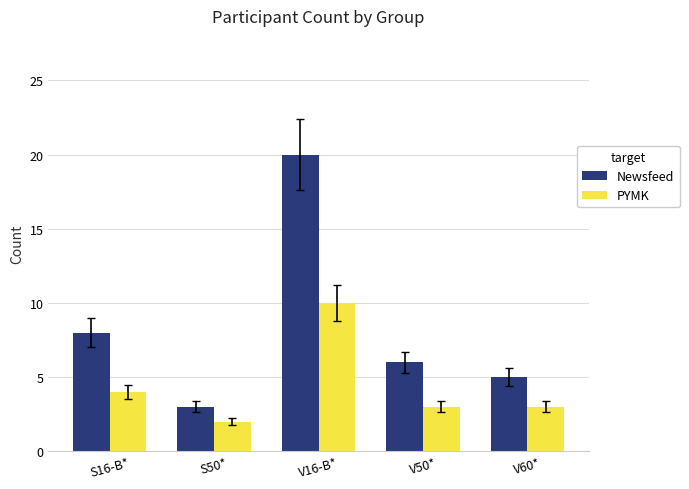

Which series has the largest total across all categories?

Newsfeed